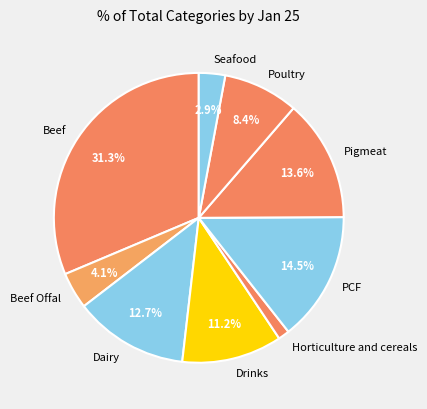

True or false: Poultry accounts for 8% of the total.

True